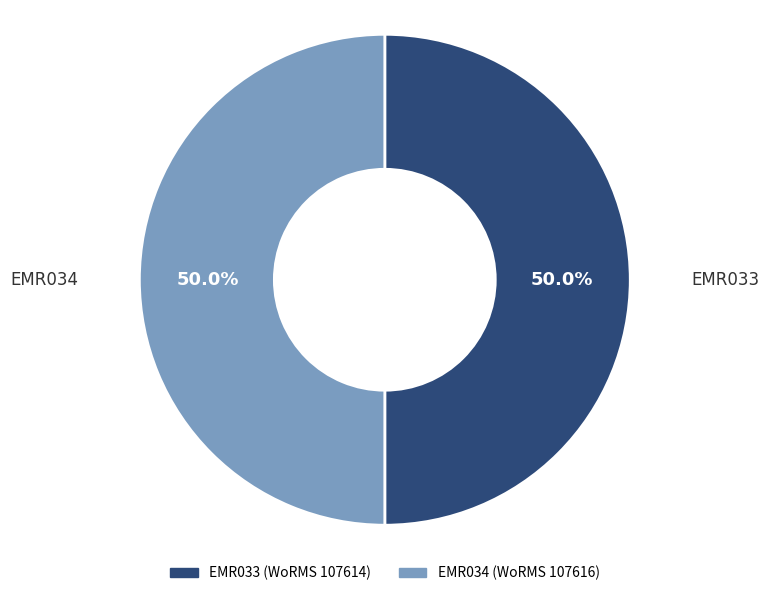

The EMR034 slice represents 58% of the pie. True or false?

False